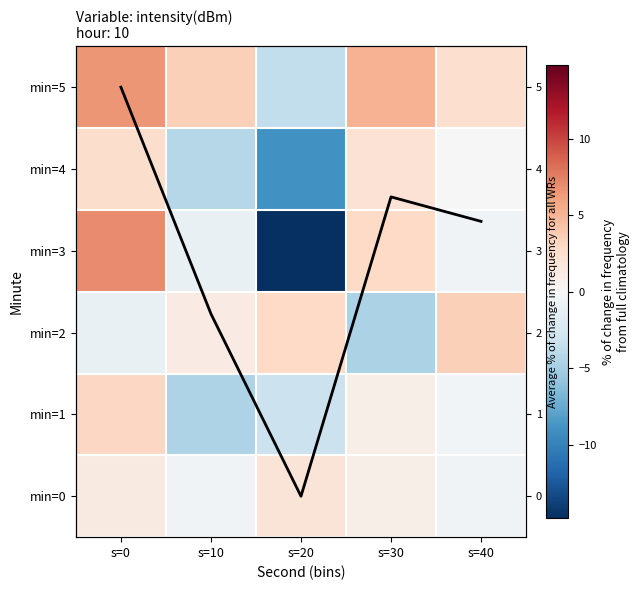

Which series has the widest spread of values?

min=3